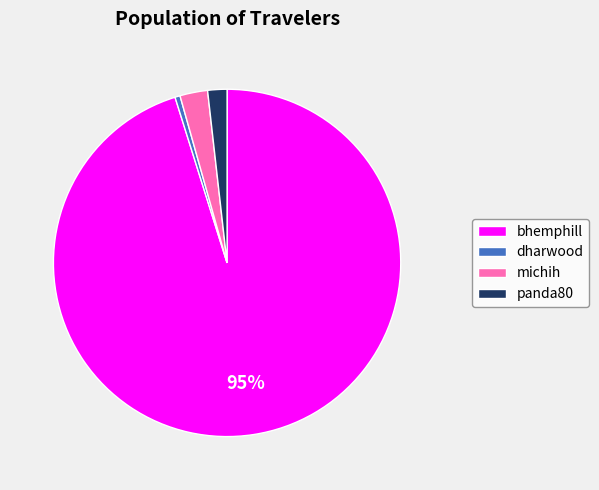

To the nearest percent, what portion does michih represent?

3%